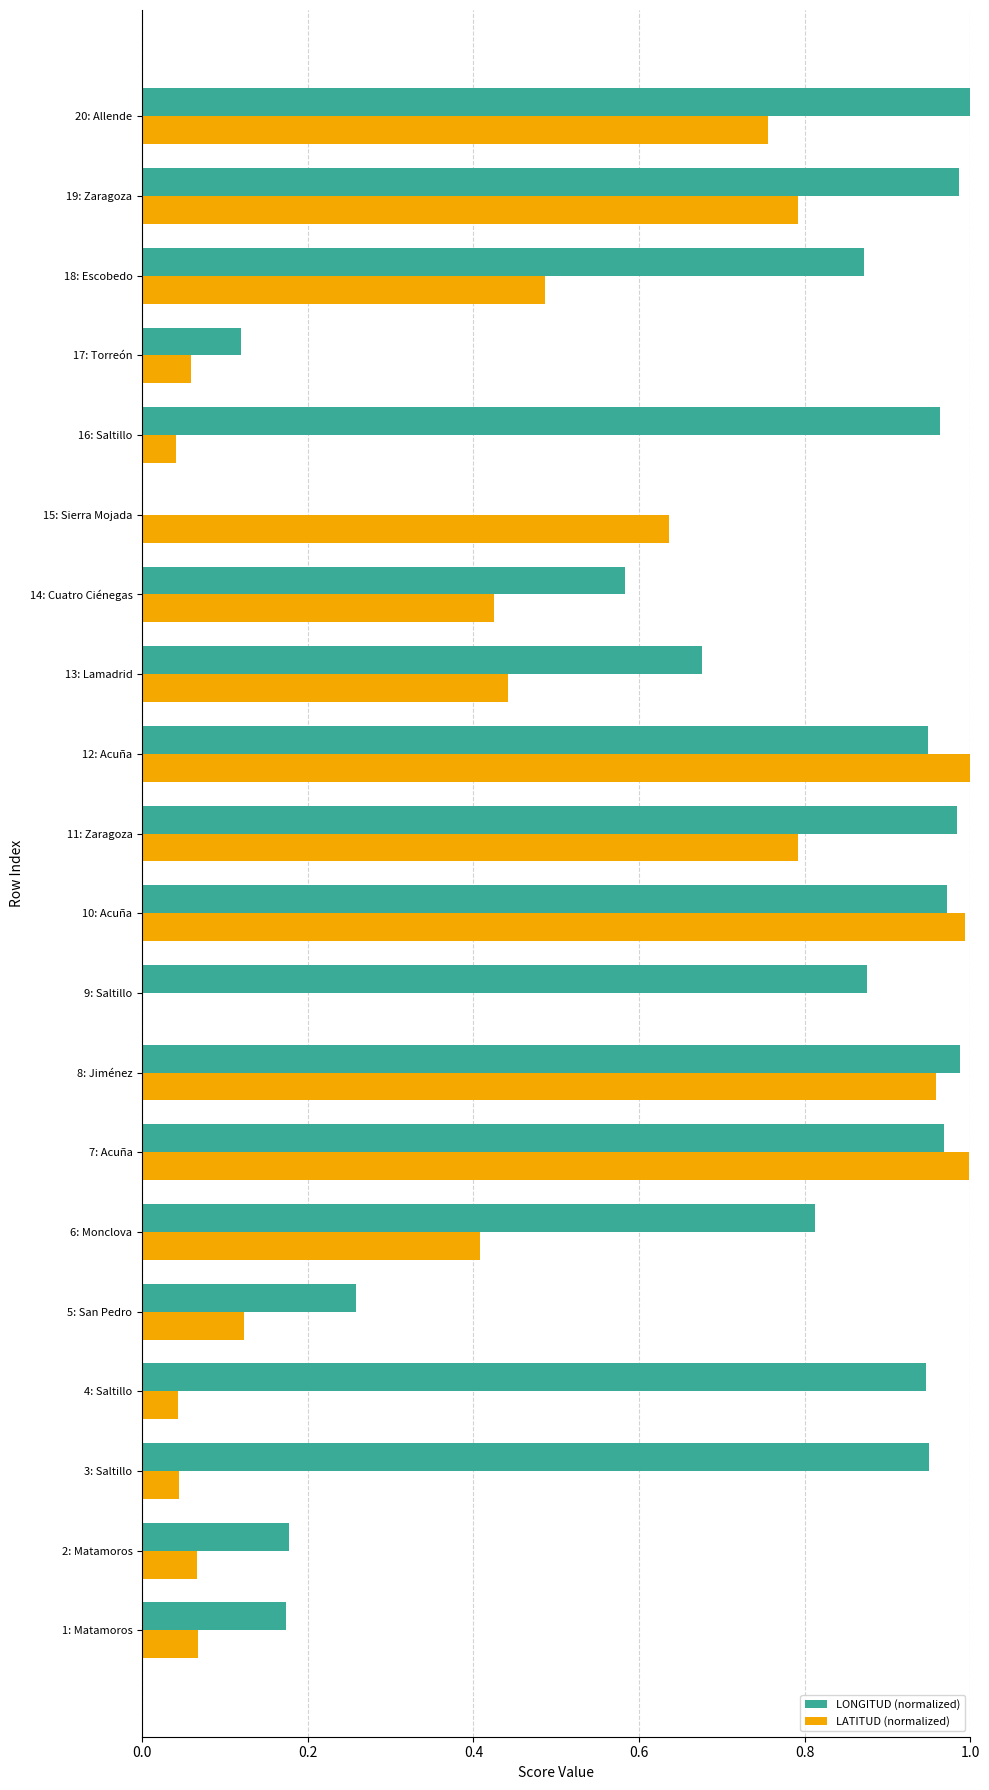

Which series has the largest total across all categories?

LONGITUD (normalized)